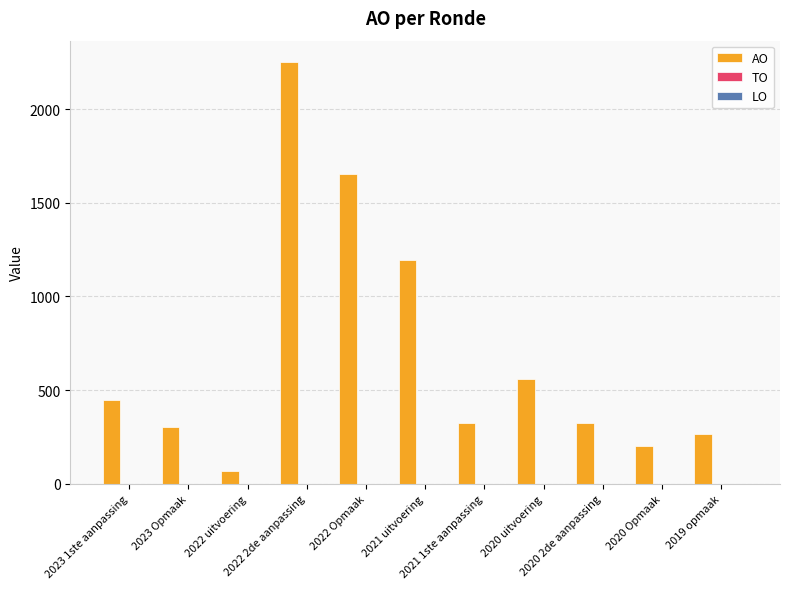

Are the bars horizontal?

No